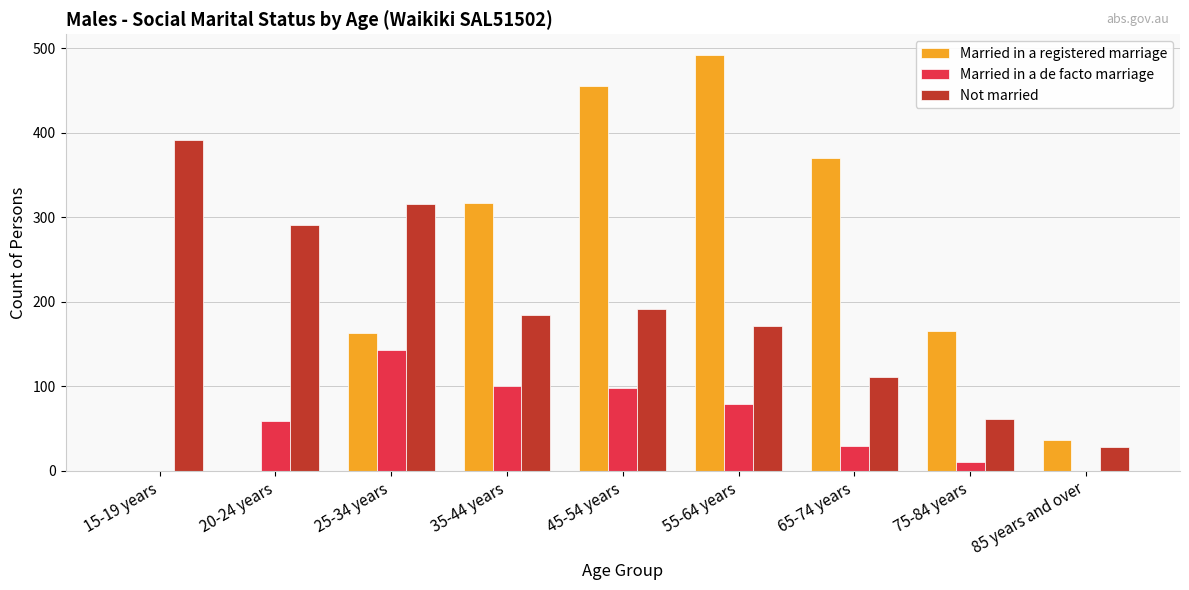

What is the spread (max minus min) of values at 65-74 years?

341